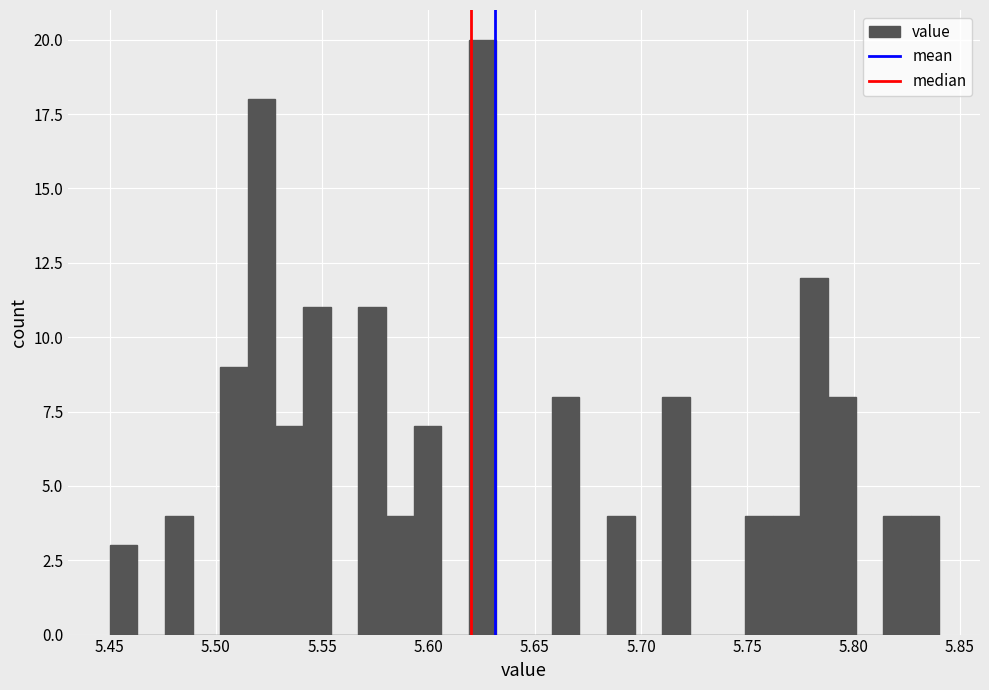

Around what value on the x-axis is the tallest bar? Give the approximate position of its centre, as read against the axis.

5.625